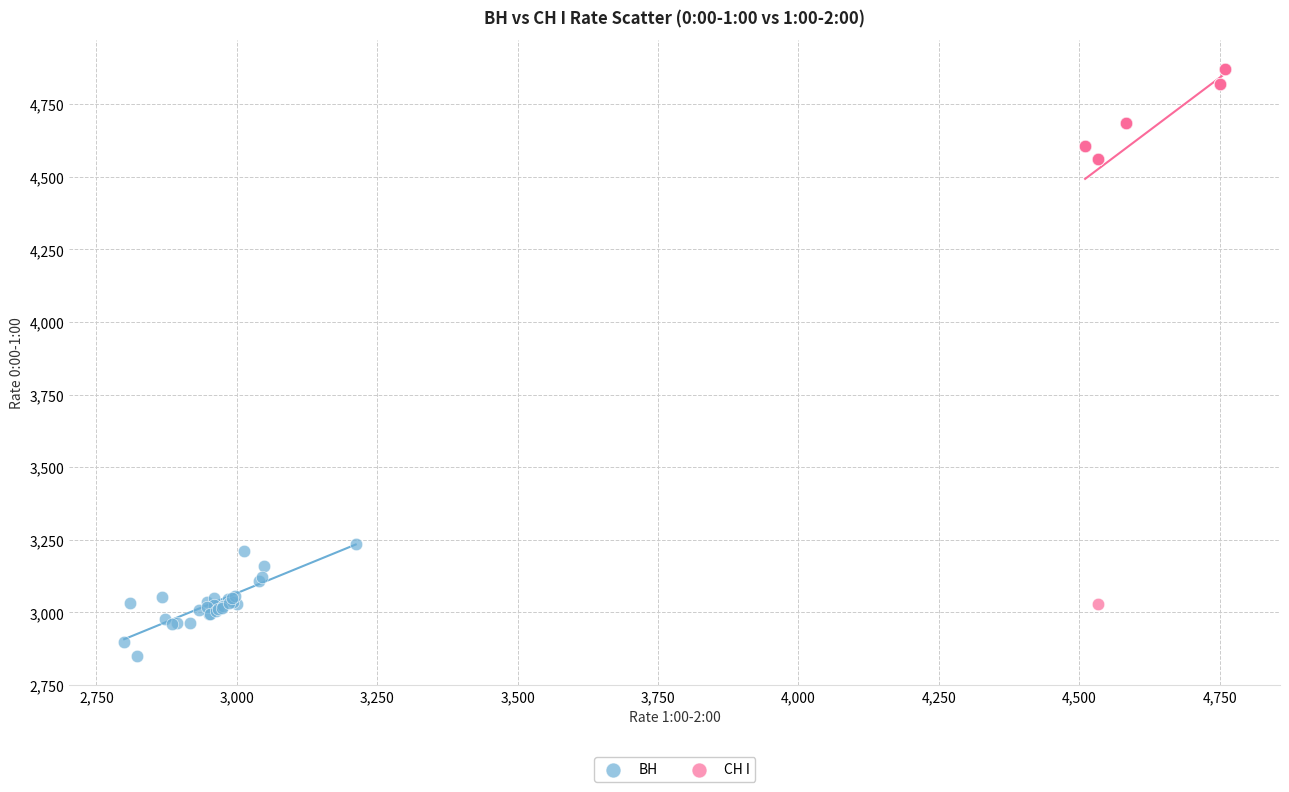

Which series contains the lowest Y value?

ВН